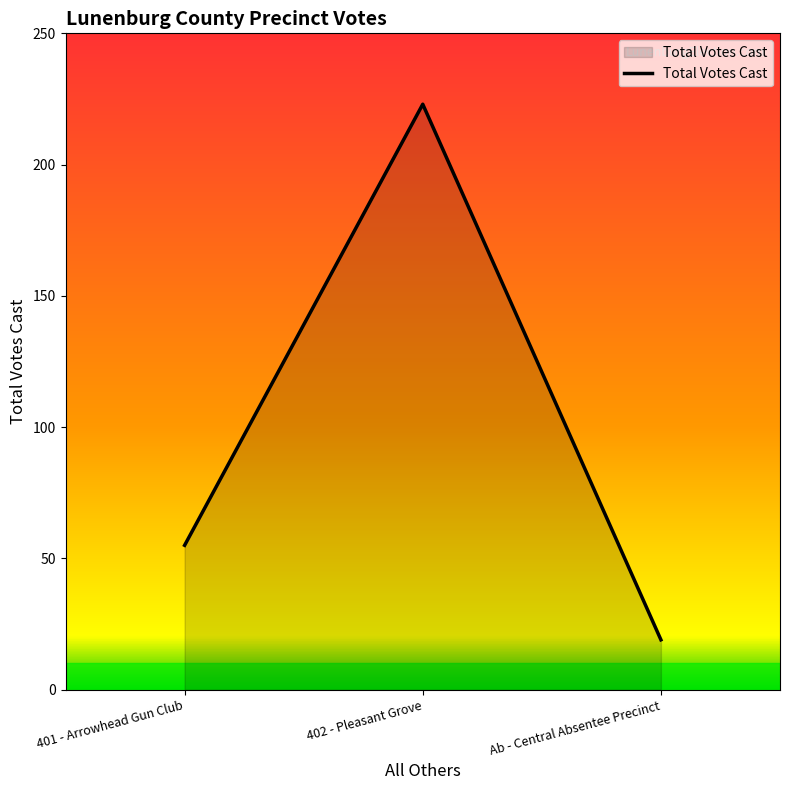

Read the value at 401 - Arrowhead Gun Club, to the nearest 5.

55